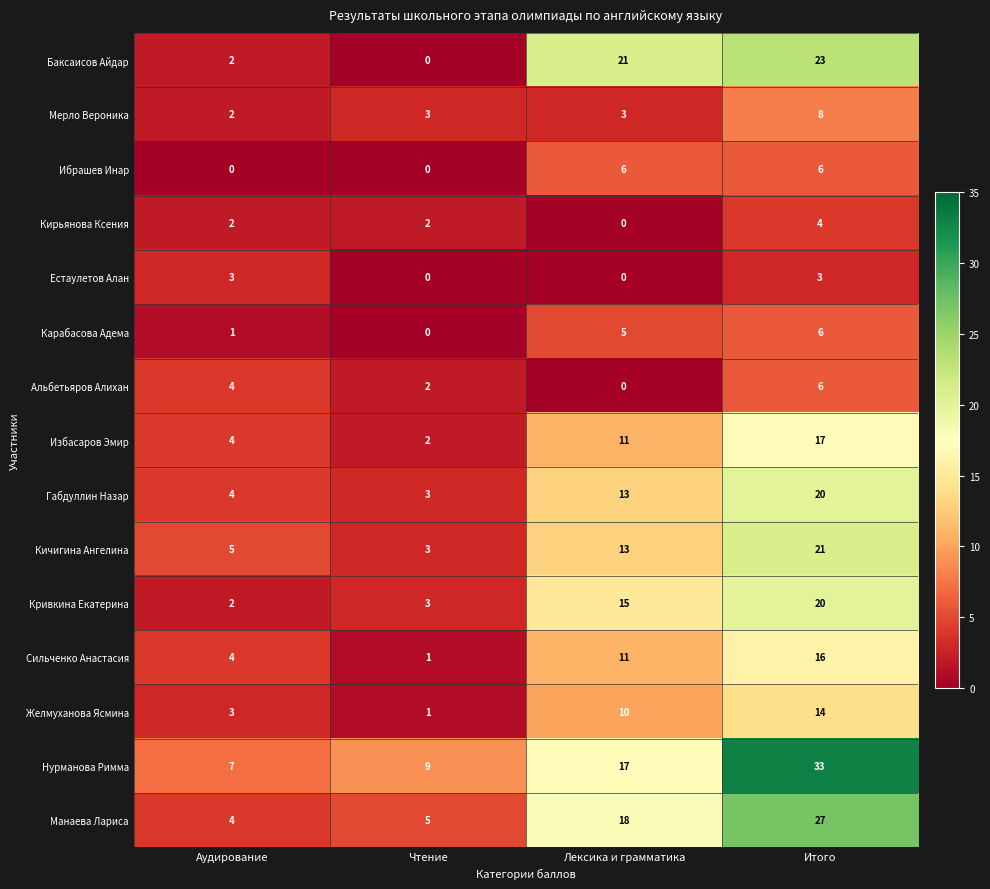

Which series has the largest total across all categories?

Нурманова Римма